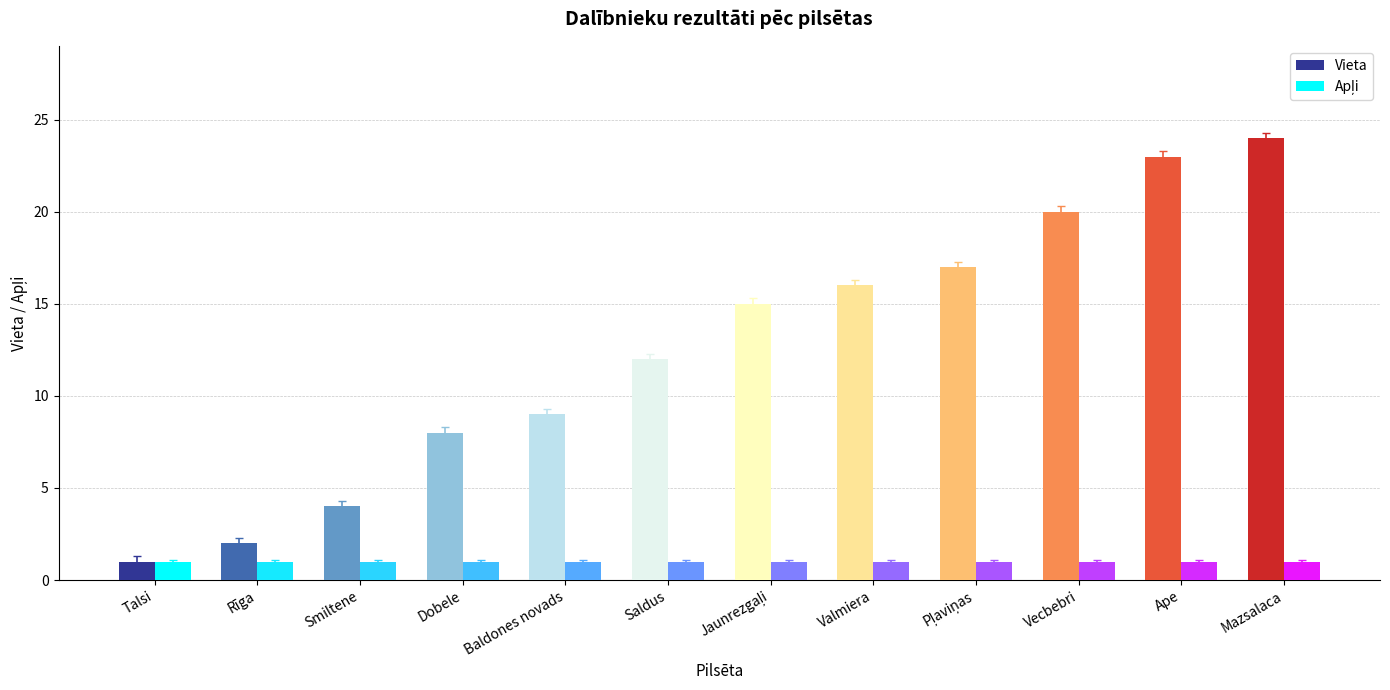

How many categories are shown in the chart?

12